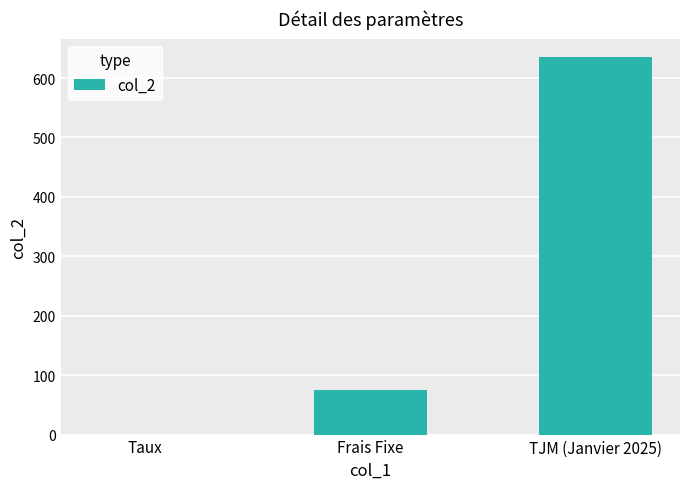

Where is the data nearest to the value 317?

Frais Fixe